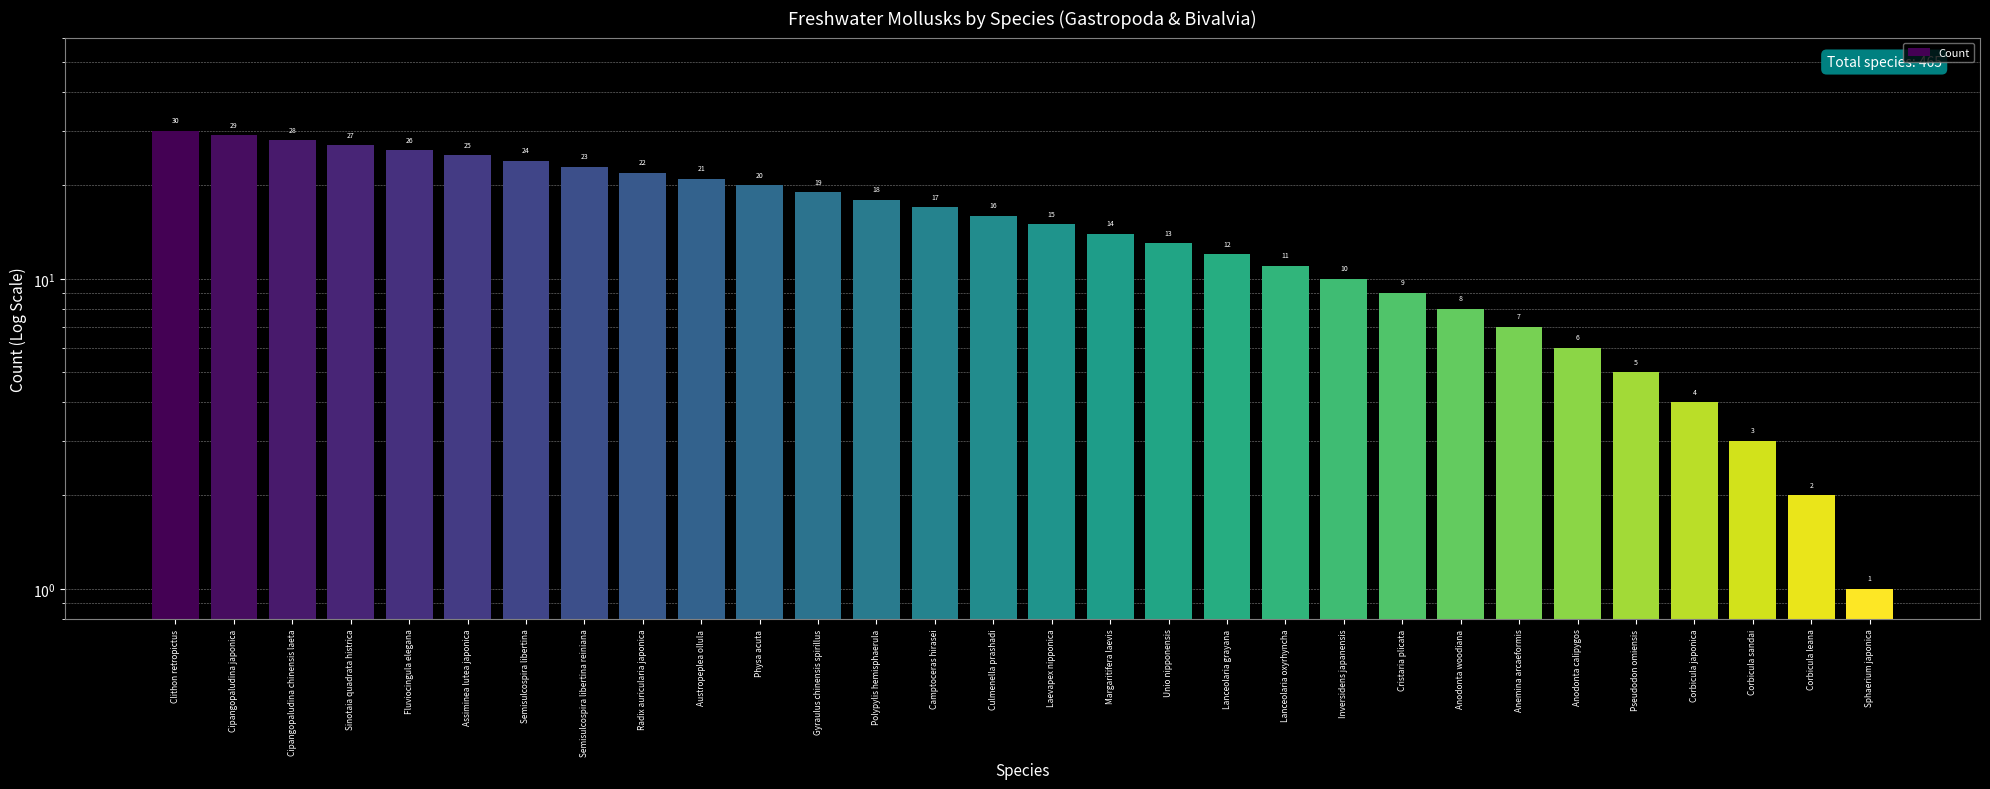

Which has a higher value, Austropeplea ollula or Assiminea lutea japonica?

Assiminea lutea japonica